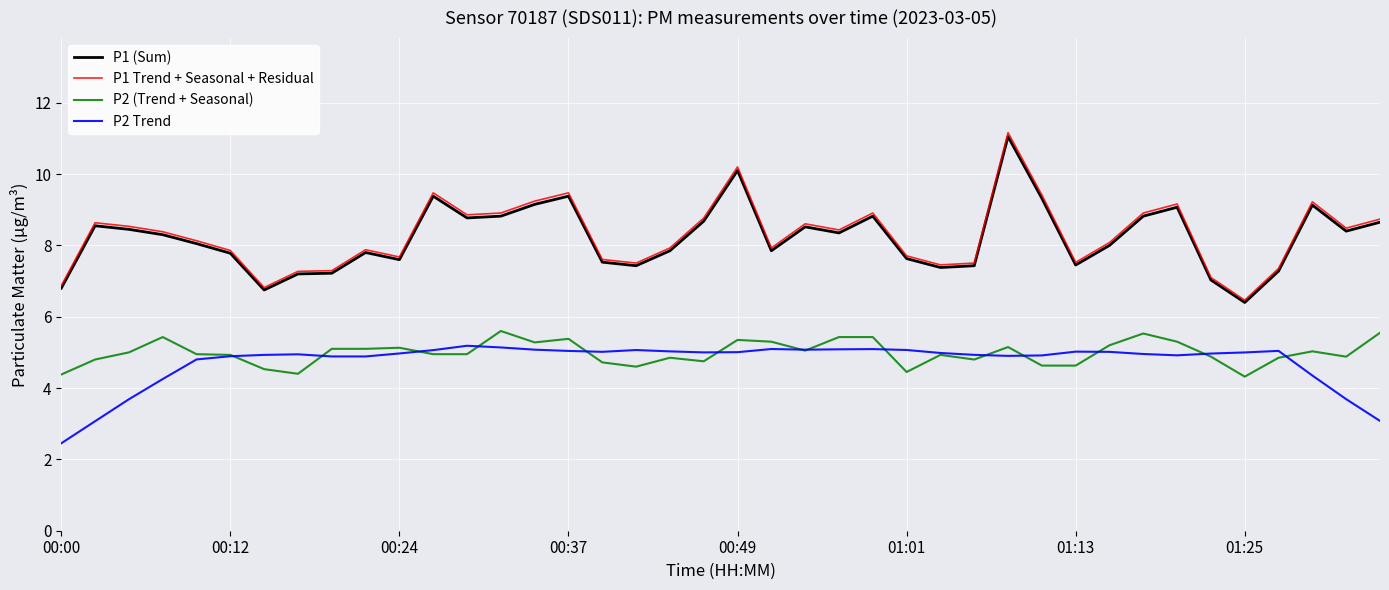

Which series has the largest range (max minus min)?

P1 Trend + Seasonal + Residual